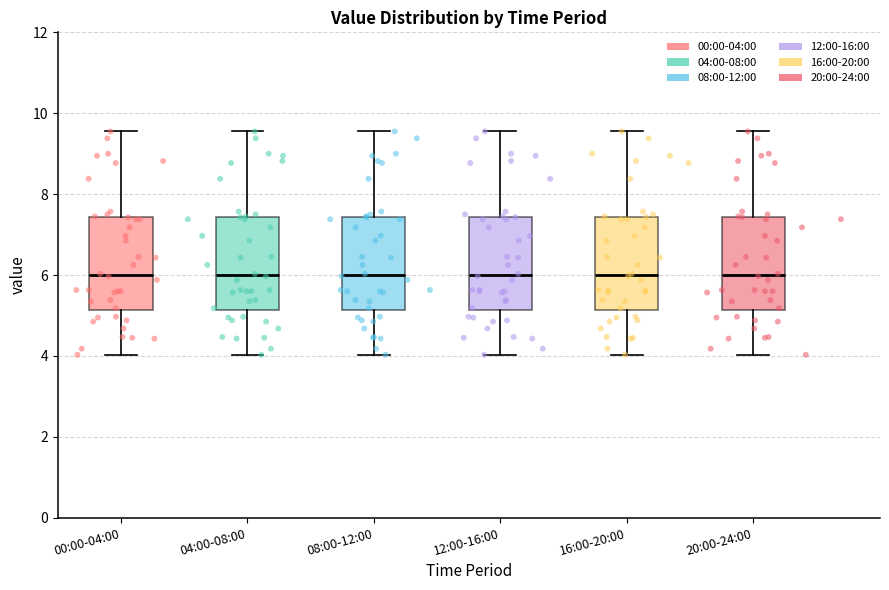

Reading left to right, transcribe this box plot: for each box, give where its median line is, the range the box spans, and where its two whiskers end, as read against the y-axis. The values are not printed on the chart, so give them approximately, as read against the axis.

00:00-04:00: median 6.0, box 5.2 to 7.4, whiskers 4.0 to 9.6
04:00-08:00: median 6.0, box 5.2 to 7.4, whiskers 4.0 to 9.6
08:00-12:00: median 6.0, box 5.2 to 7.4, whiskers 4.0 to 9.6
12:00-16:00: median 6.0, box 5.2 to 7.4, whiskers 4.0 to 9.6
16:00-20:00: median 6.0, box 5.2 to 7.4, whiskers 4.0 to 9.6
20:00-24:00: median 6.0, box 5.2 to 7.4, whiskers 4.0 to 9.6